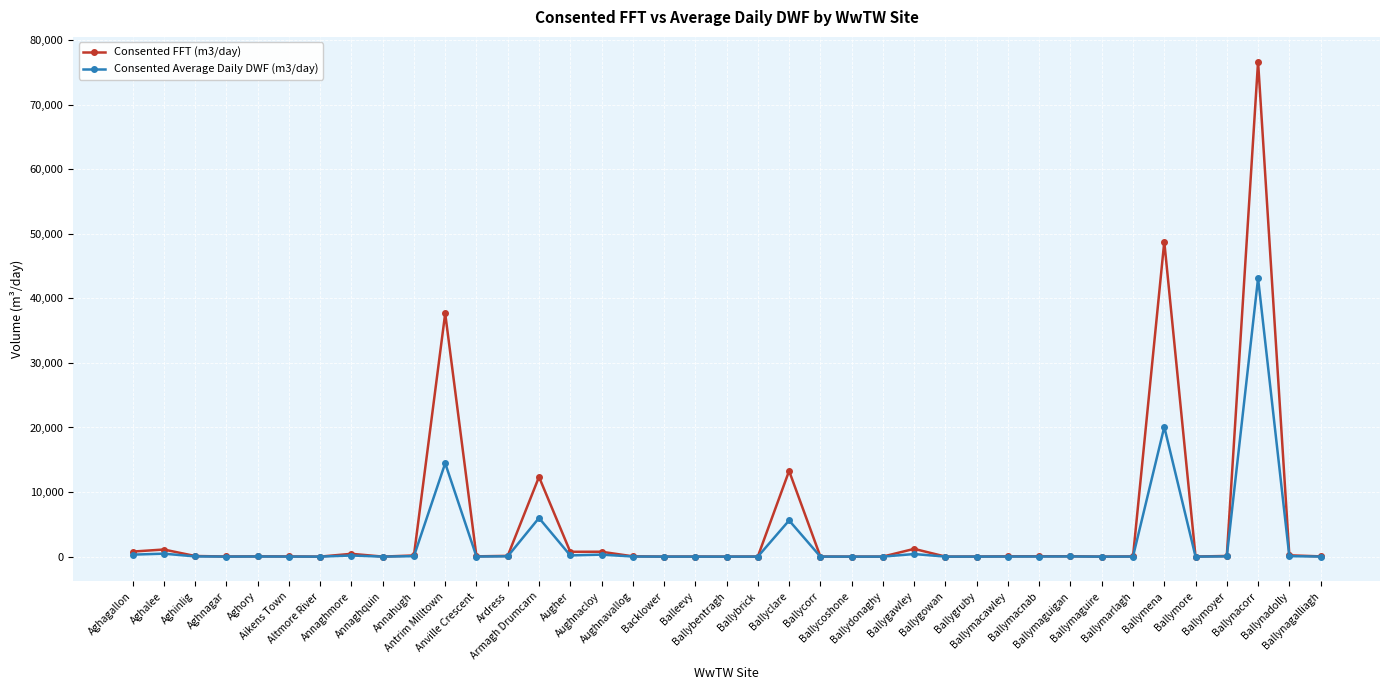

What are all the series names shown in the legend?

Consented FFT (m3/day), Consented Average Daily DWF (m3/day)